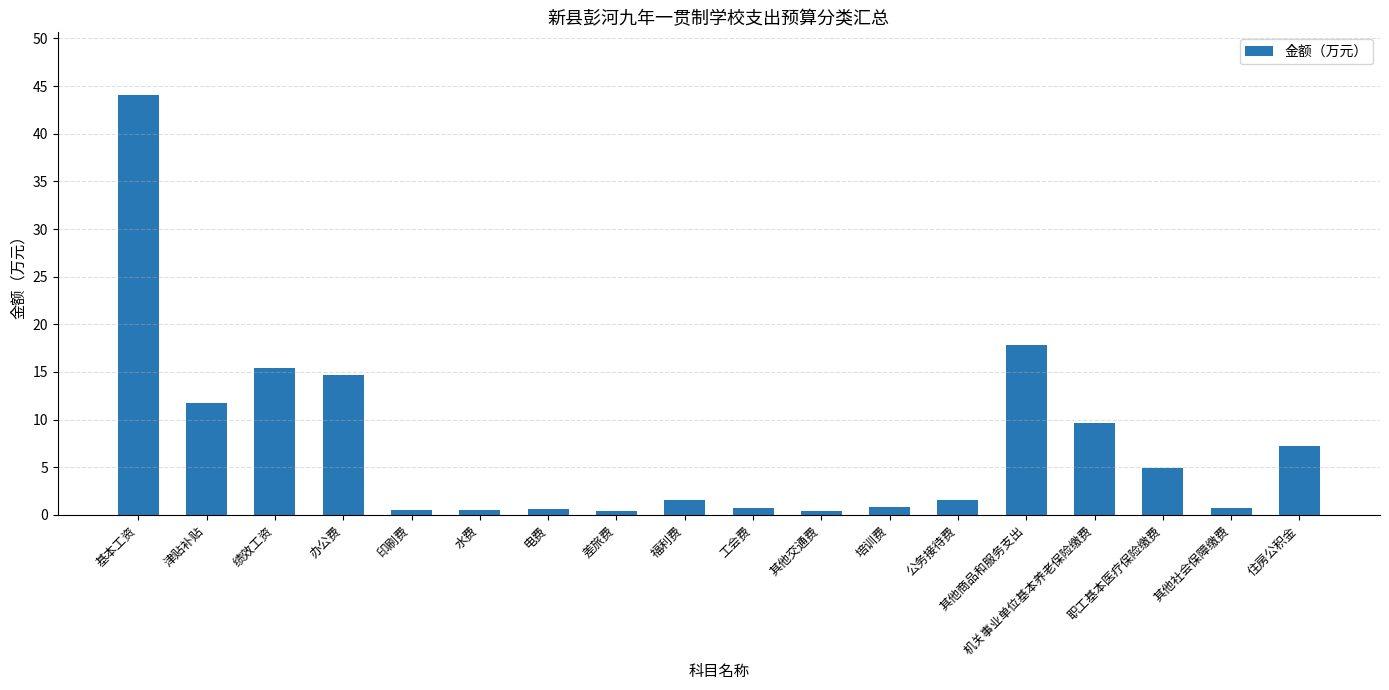

How many bars are there in total?

18